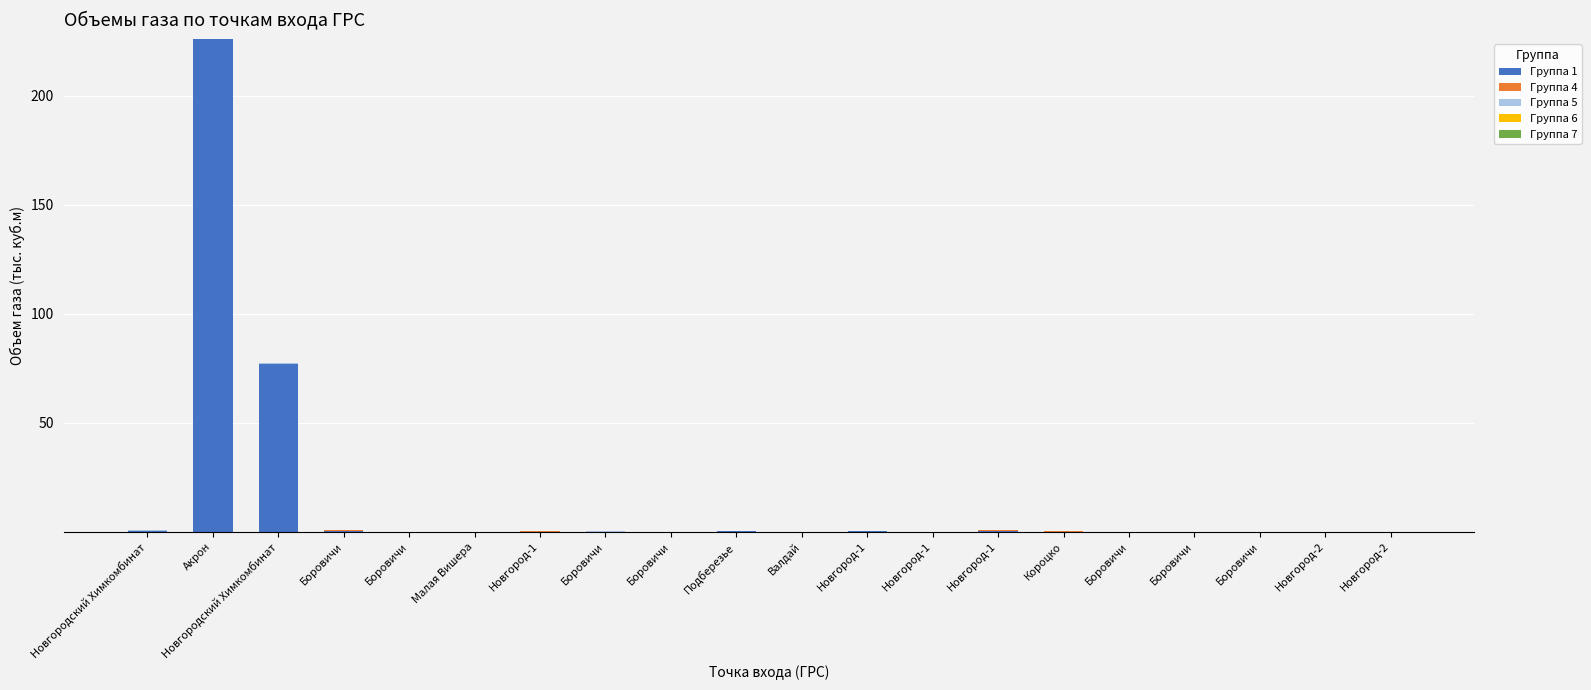

The Группа 1 series shows 0.1 at Новгородский Химкомбинат. True or false?

True